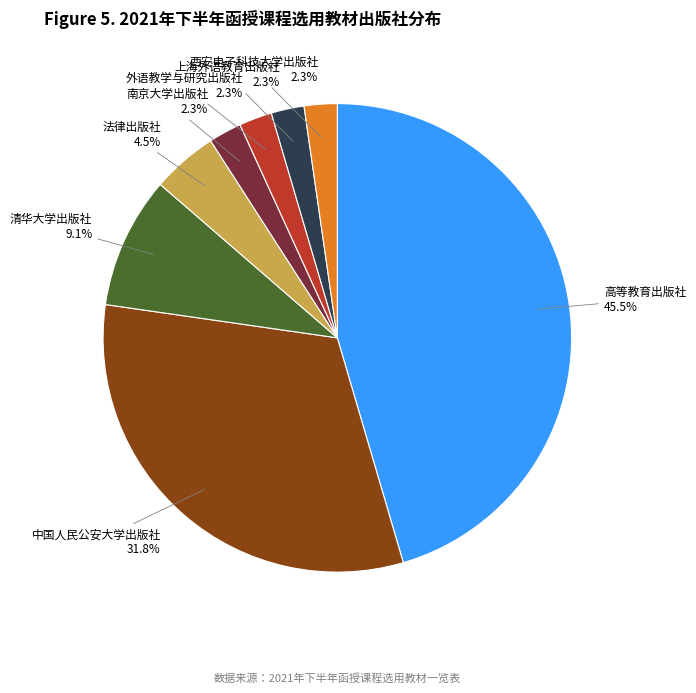

How many slices are in this pie chart?

8